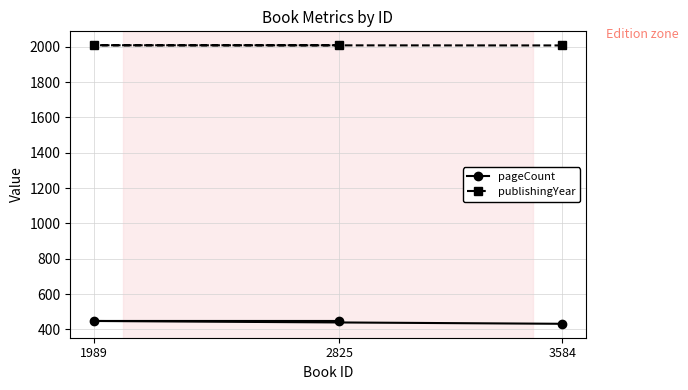

What is the sum of the pageCount values at 1989 and 3584?

880